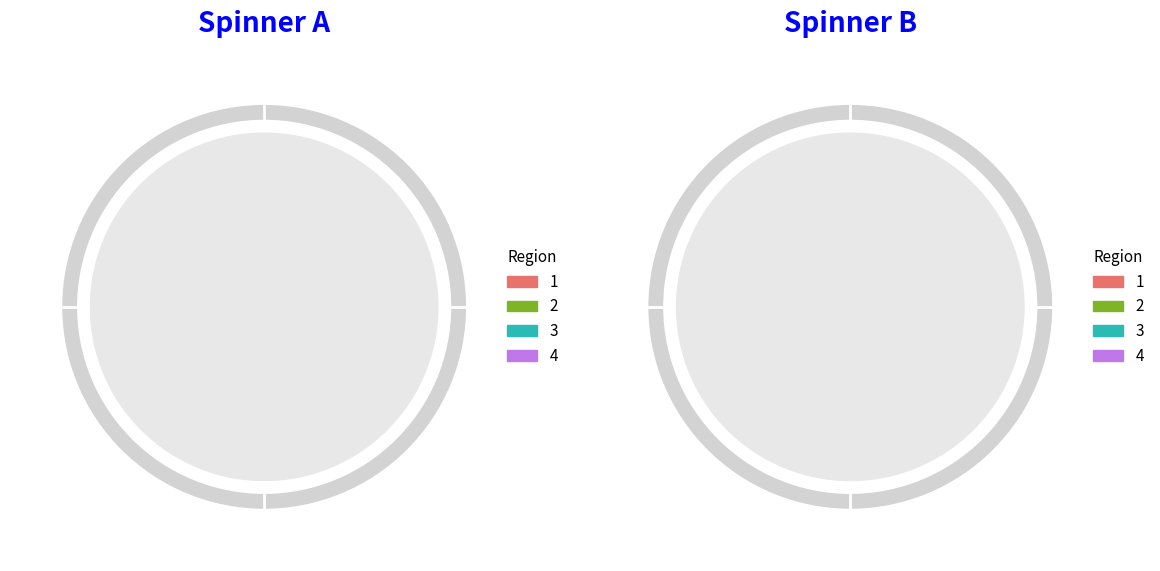

True or false: 4 accounts for 48% of the total.

False